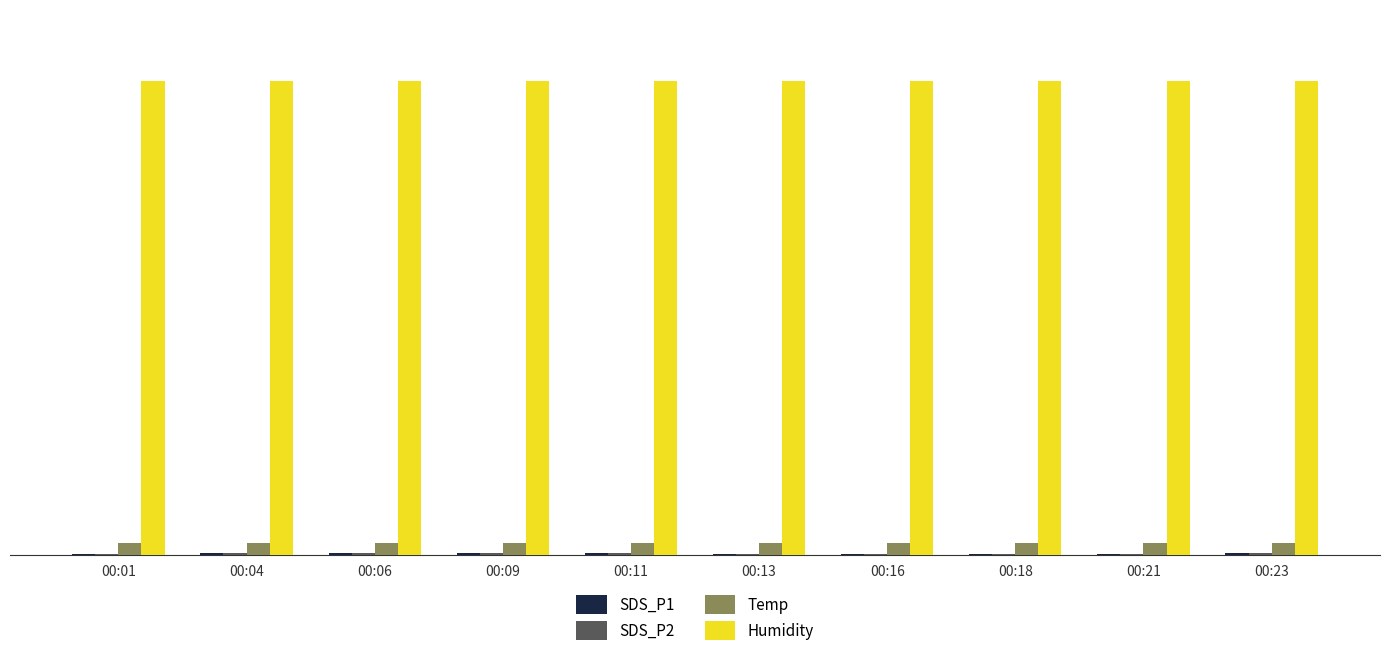

Does the chart contain stacked bars?

No